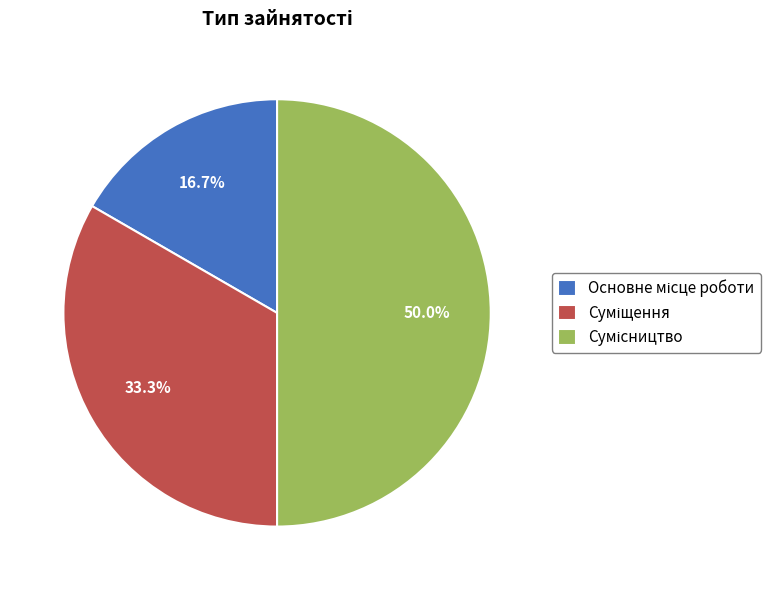

What percentage is NOT represented by Основне місце роботи?

83.3%